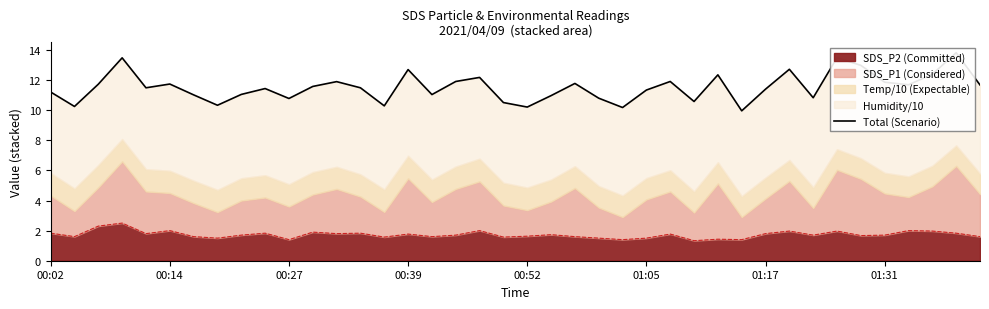

What is the sum of all values?

461.1